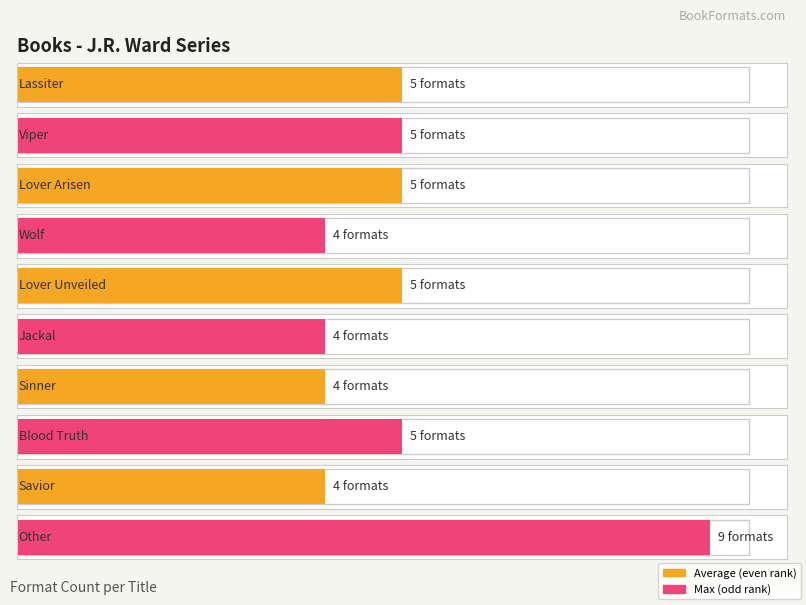

How many bars are there in total?

10